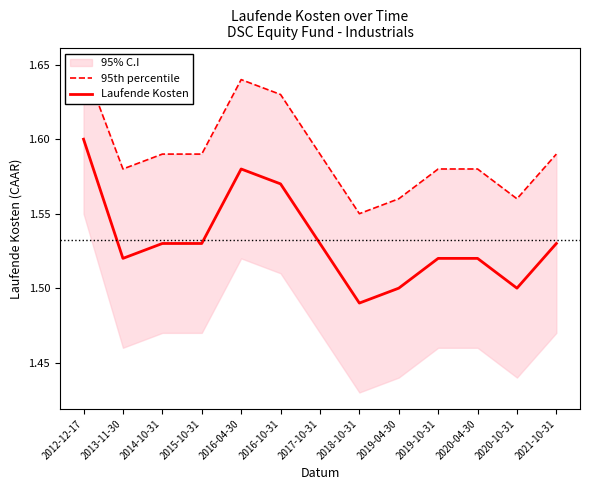

Is the value of Laufende Kosten at 2016-04-30 greater than the value of 95th percentile at 2017-10-31?

No